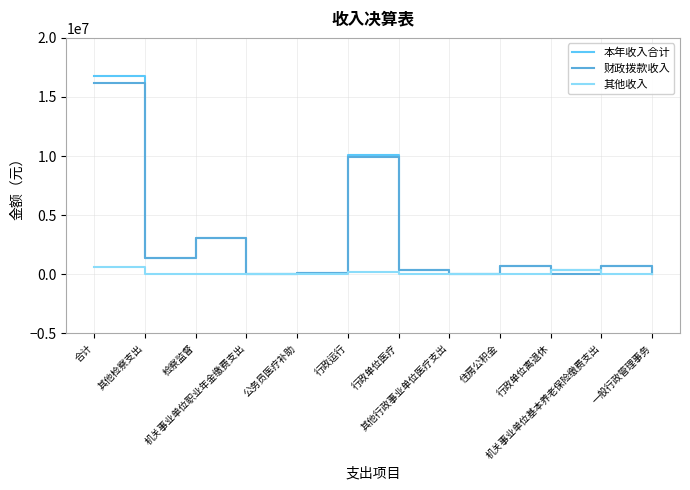

True or false: 本年收入合计 has a value of 10095678.0 at 行政运行.

True